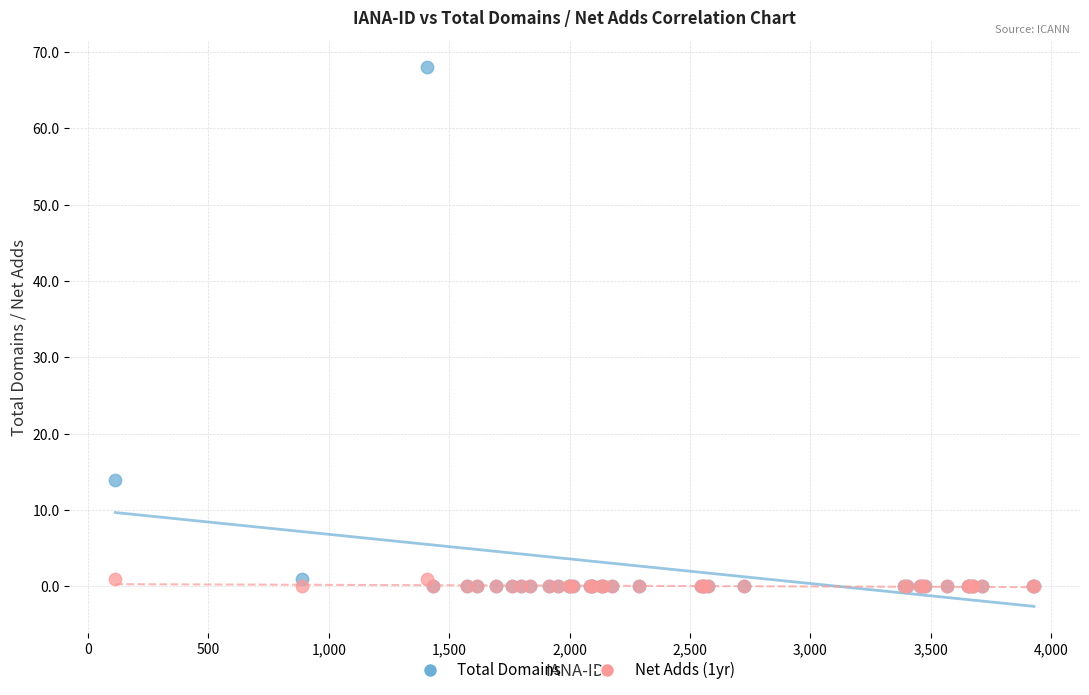

What are all the series names shown in the legend?

Total Domains, Net Adds (1yr)